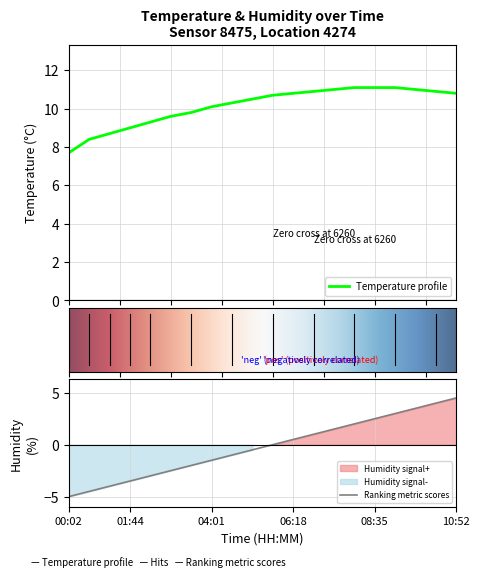

Count the number of values greater than 10.

13